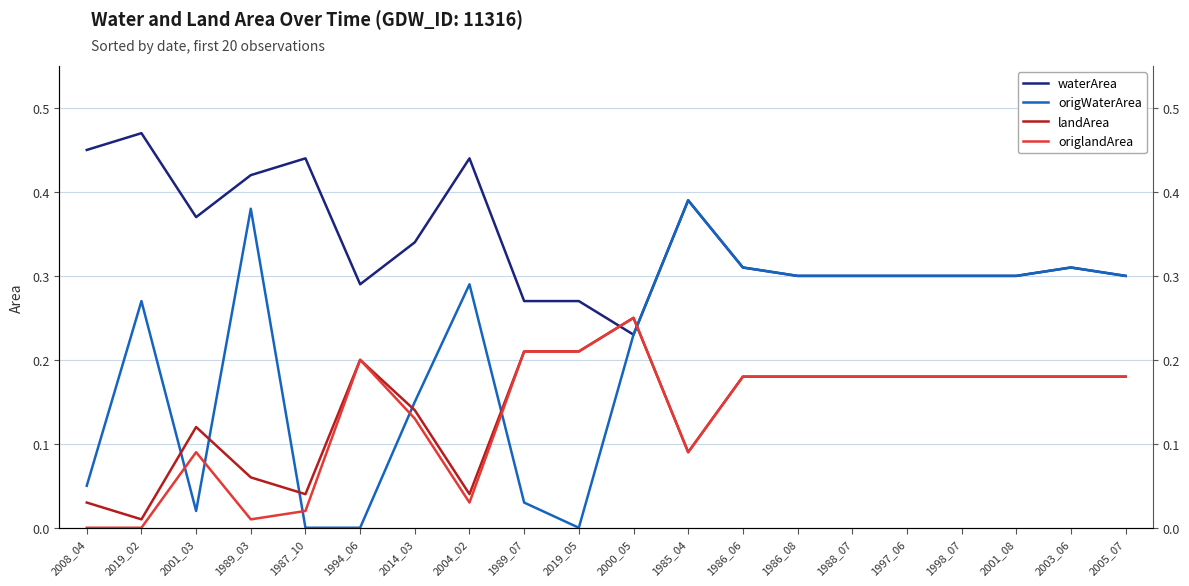

What is the label of the 2nd point from the right?

2003_06